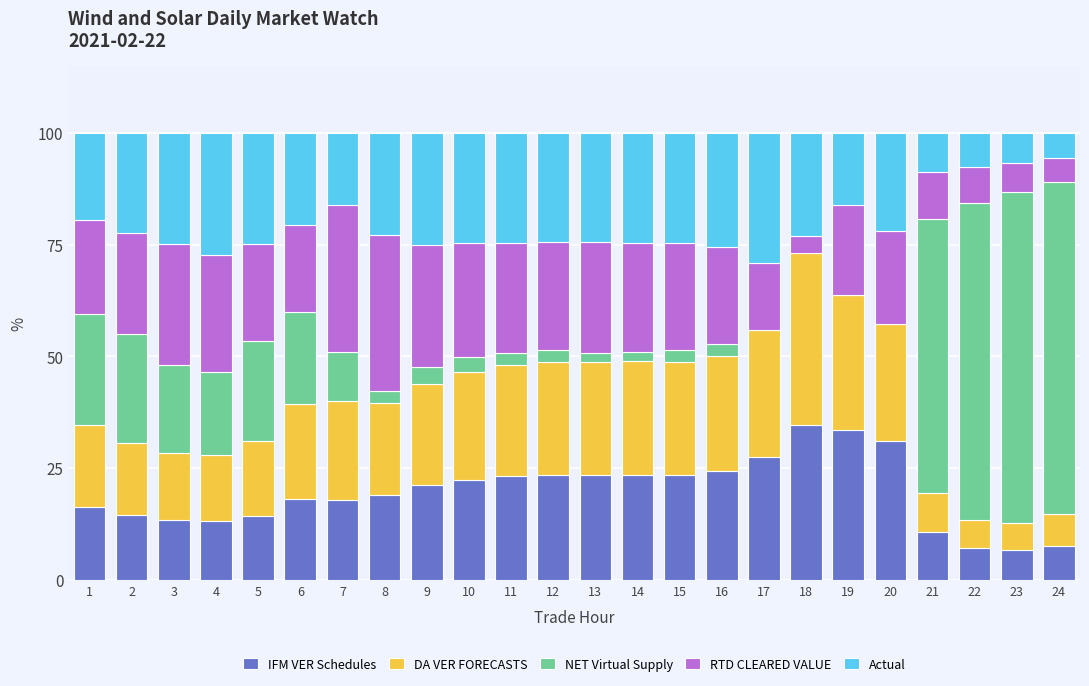

What is the total value across all series at 16?

100.0